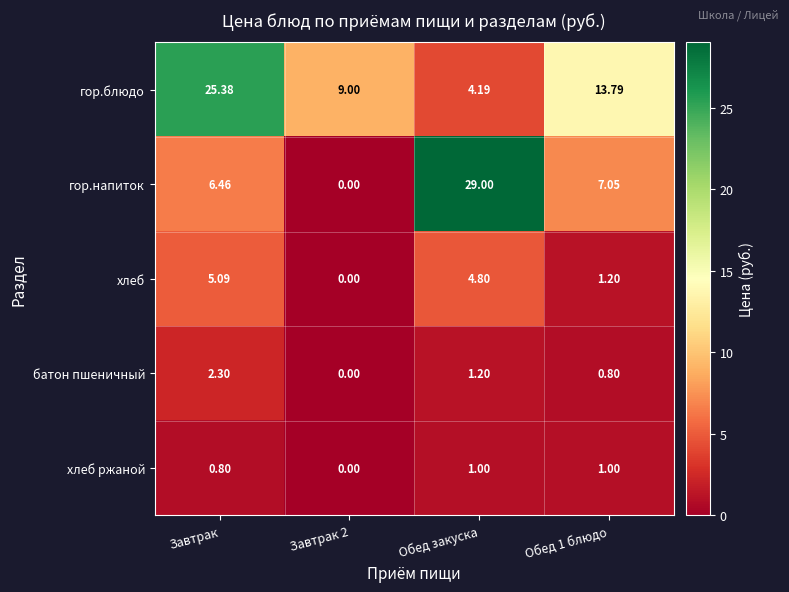

At which category is the sum across all series the highest?

Обед закуска